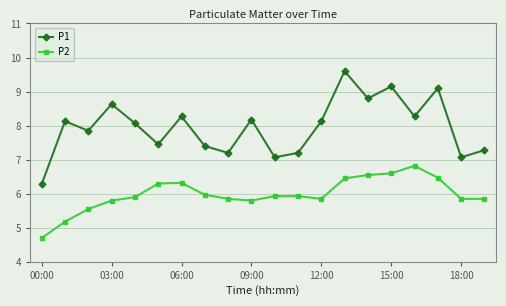

Rank the series by their maximum value, from lowest to highest.

P2, P1